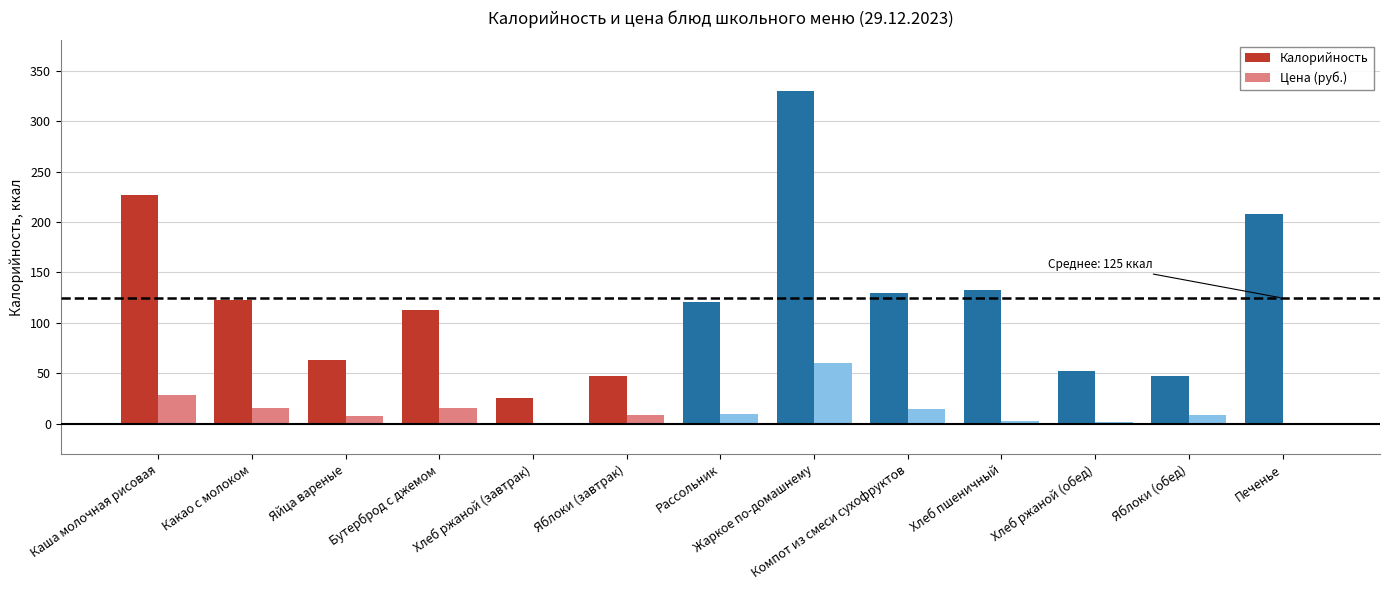

What are all the series names shown in the legend?

Калорийность, Цена (руб.)